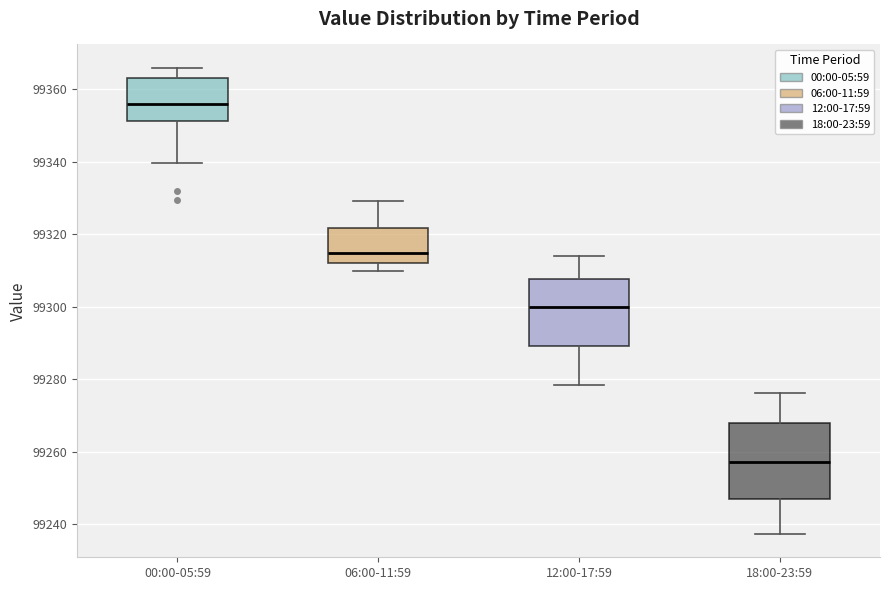

Reading left to right, transcribe this box plot: for each box, give where its median line is, the range the box spans, and where its two whiskers end, as read against the y-axis. The values are not printed on the chart, so give them approximately, as read against the axis.

00:00-05:59: median 99356, box 99352 to 99364, whiskers 99340 to 99366
06:00-11:59: median 99314, box 99312 to 99322, whiskers 99310 to 99330
12:00-17:59: median 99300, box 99290 to 99308, whiskers 99278 to 99314
18:00-23:59: median 99258, box 99248 to 99268, whiskers 99238 to 99276